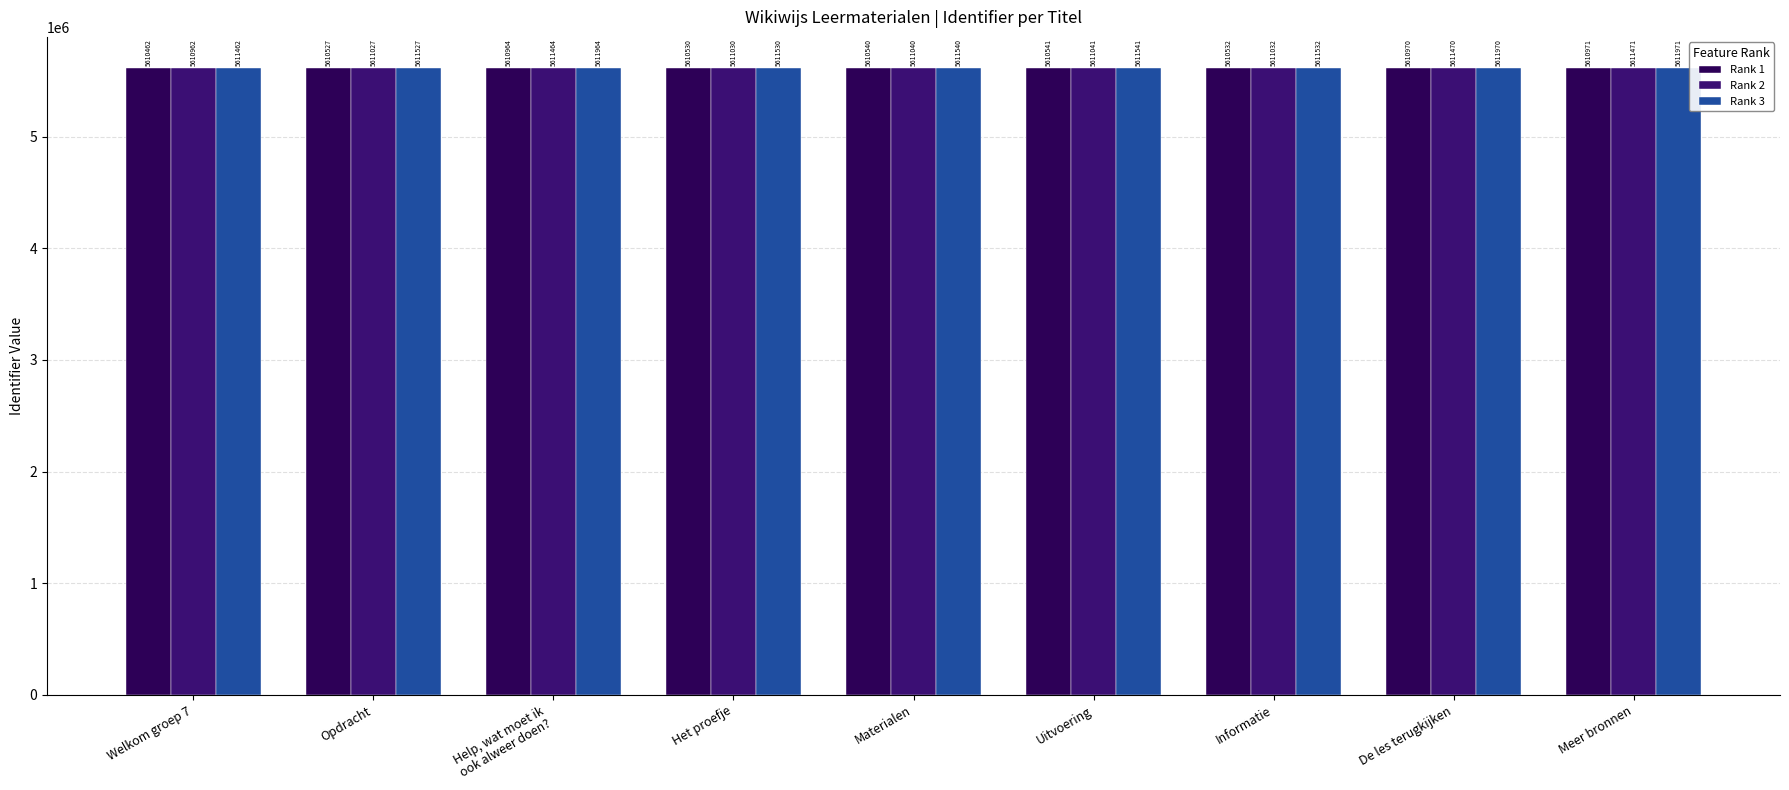

List the series in order of their overall mean, lowest first.

Rank 1, Rank 2, Rank 3